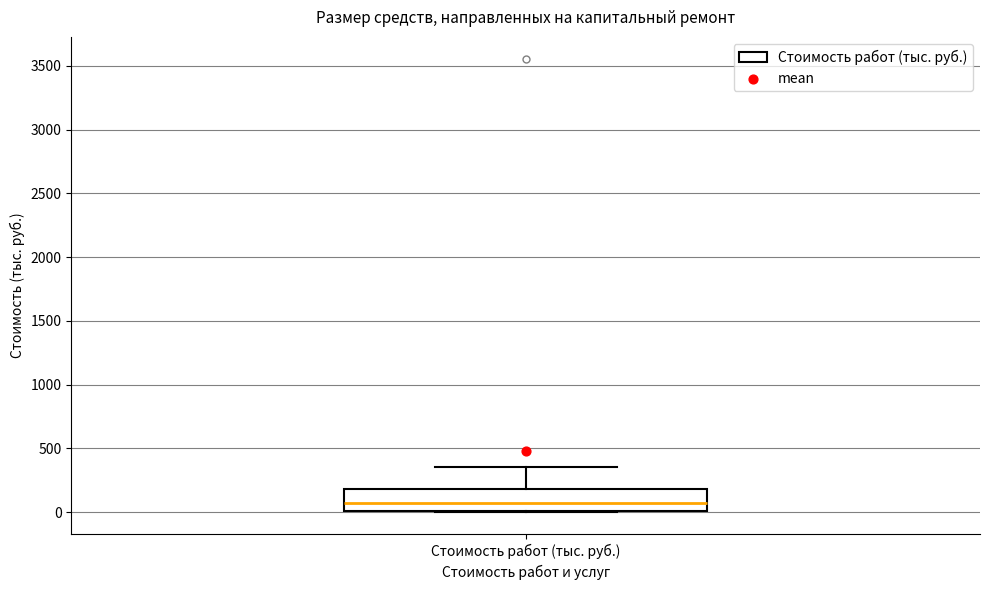

Read this box plot against the y-axis: the position of the median line, the range covered by the box, and the ends of both whiskers. The values are not printed on the chart, so give them approximately, as read against the axis.

median 100, box 0 to 200, whiskers 0 to 350